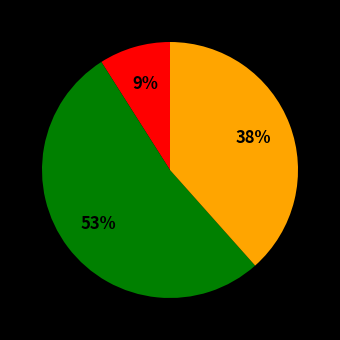

To the nearest percent, what is the difference between the largest and smallest slice percentages?

44%